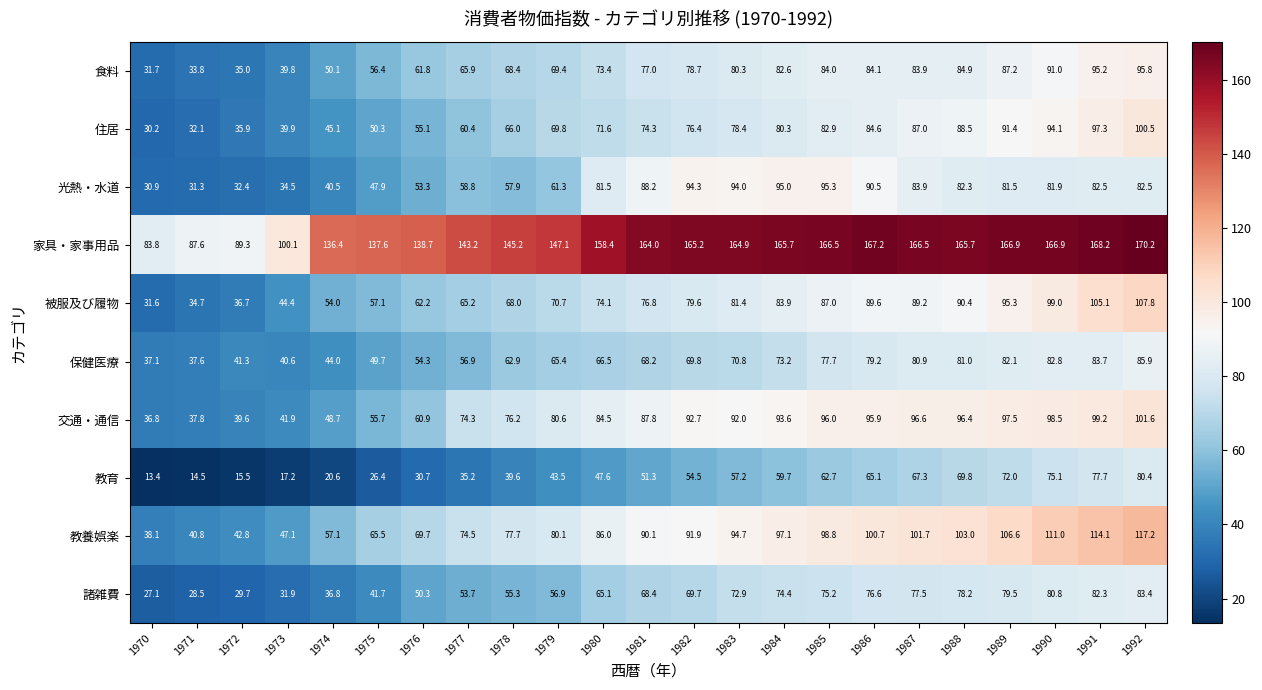

True or false: 食料 has a value of 39.8 at 1973.

True